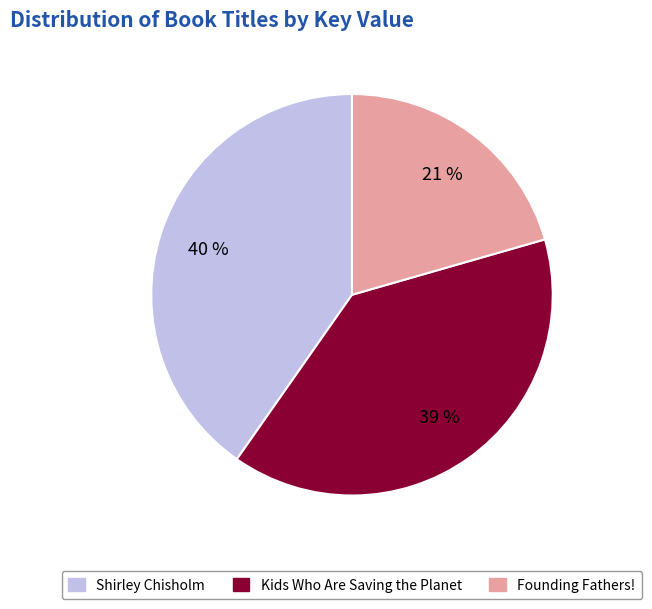

To the nearest percent, what is the difference between the Shirley Chisholm and Kids Who Are Saving the Planet slice percentages?

1%